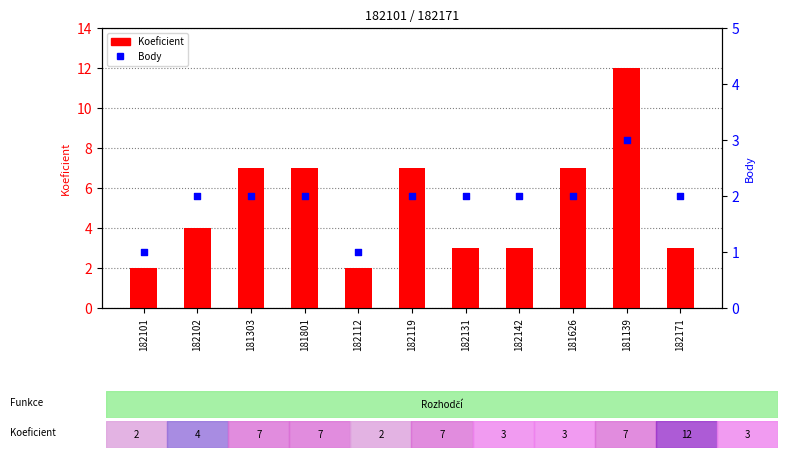

At how many categories does at least one series exceed 3?

6